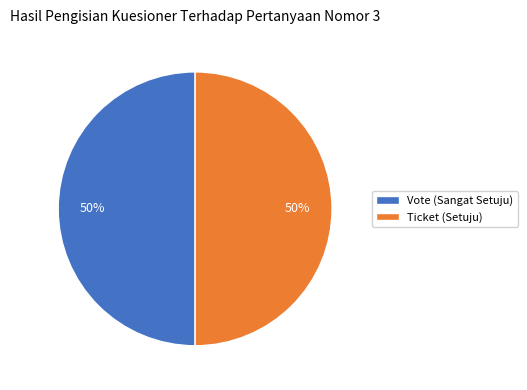

Is the sum of Vote (Sangat Setuju) and Ticket (Setuju) greater than half?

Yes